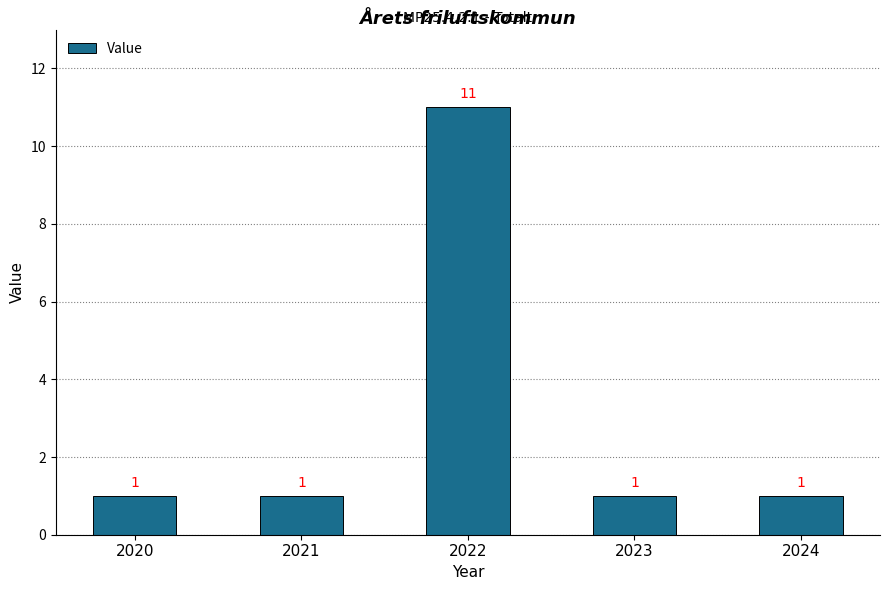

Reading right to left, transcribe all the data shown in this chart.

1	1	11	1	1